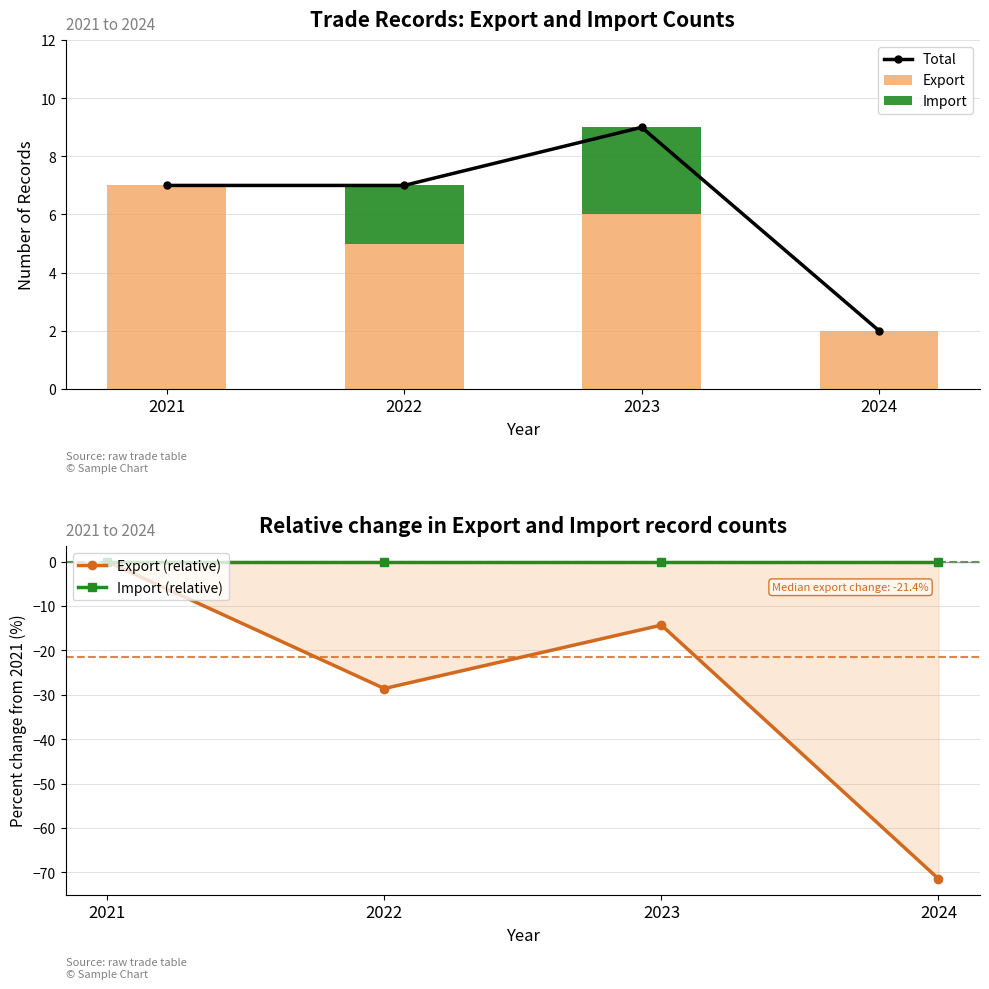

Reading right to left, transcribe all the data shown in this chart.

Total: 2024=2.0	2023=9.0	2022=7.0	2021=7.0
Export: 2024=2.0	2023=6.0	2022=5.0	2021=7.0
Import: 2024=0.0	2023=3.0	2022=2.0	2021=0.0
Export (relative): 2024=-71.4	2023=-14.3	2022=-28.6	2021=0.0
Import (relative): 2024=0.0	2023=0.0	2022=0.0	2021=0.0